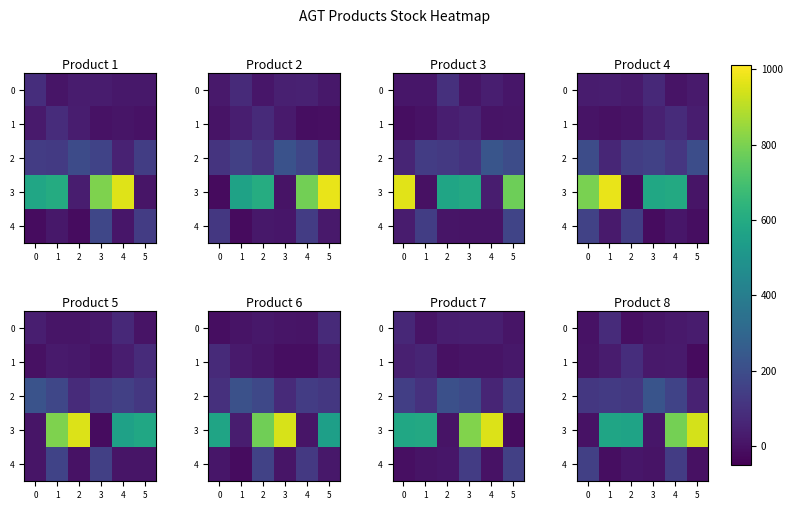

Where is 4 nearest to the value 69?

2